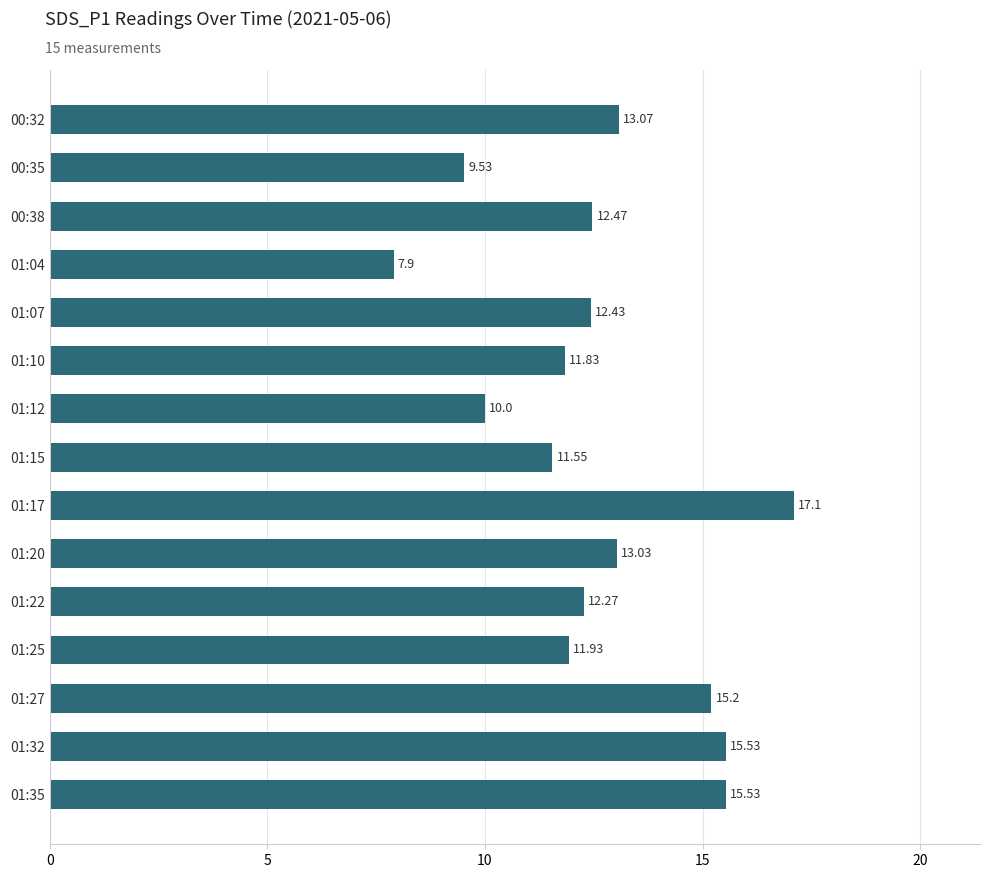

Where is the data nearest to the value 12?

01:25